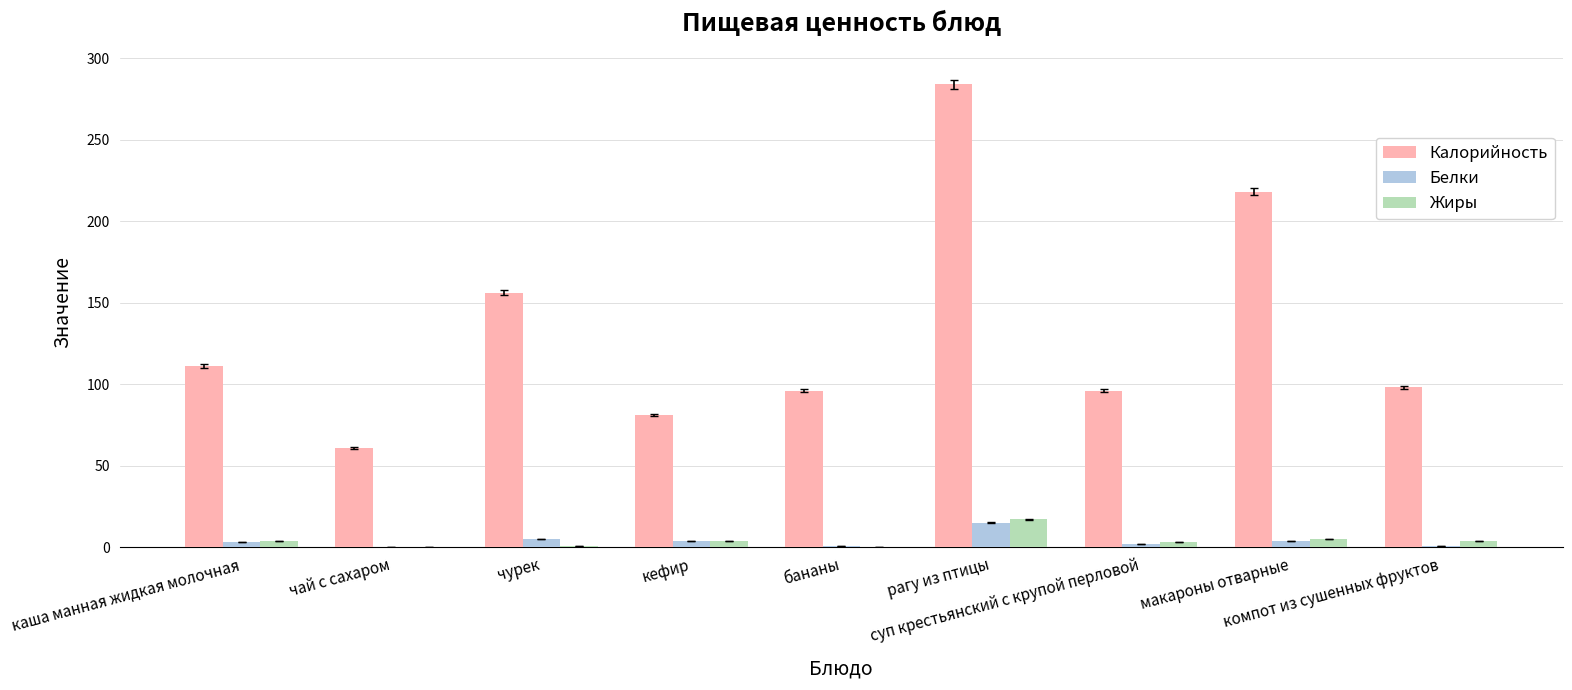

What is the greatest value displayed?

284